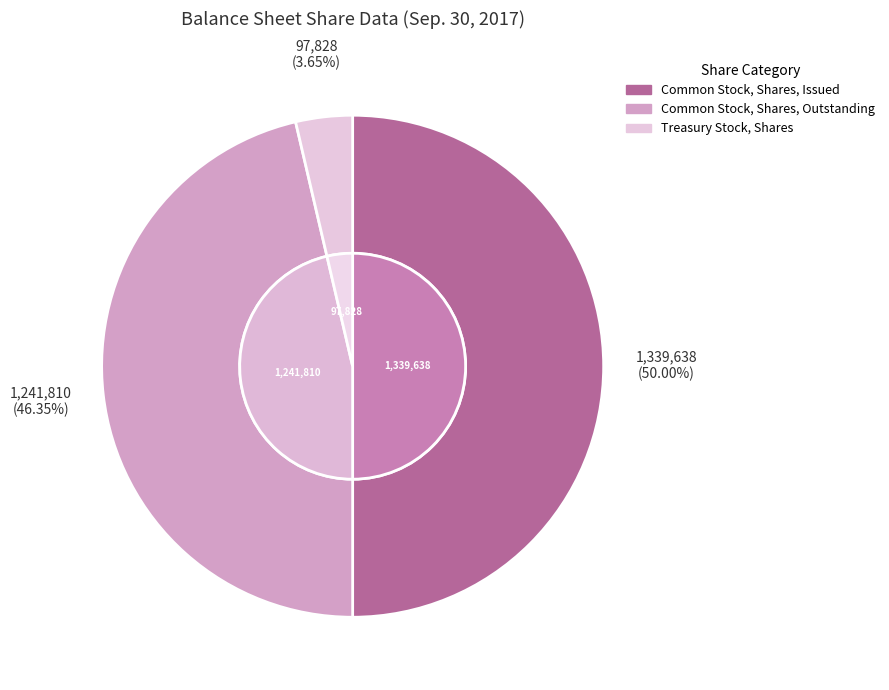

What percentage is NOT represented by Treasury Stock, Shares?

96.3%